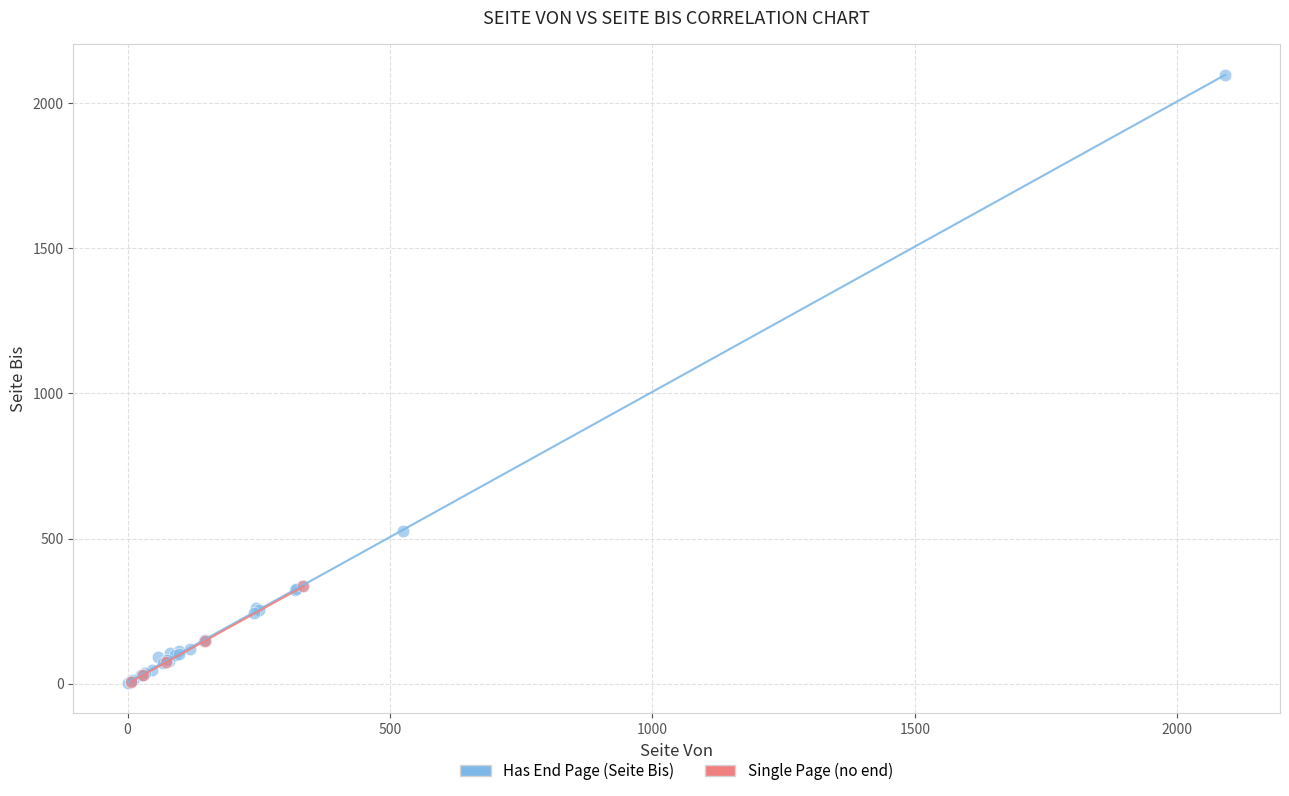

Which series contains the highest Y value?

Has End Page (Seite Bis)